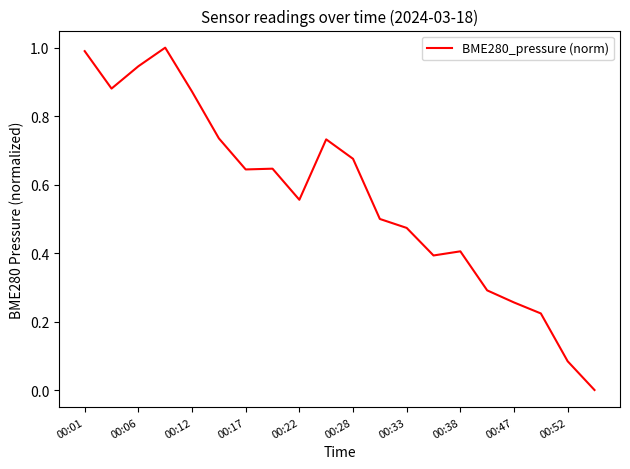

What is the greatest value displayed?

1.0